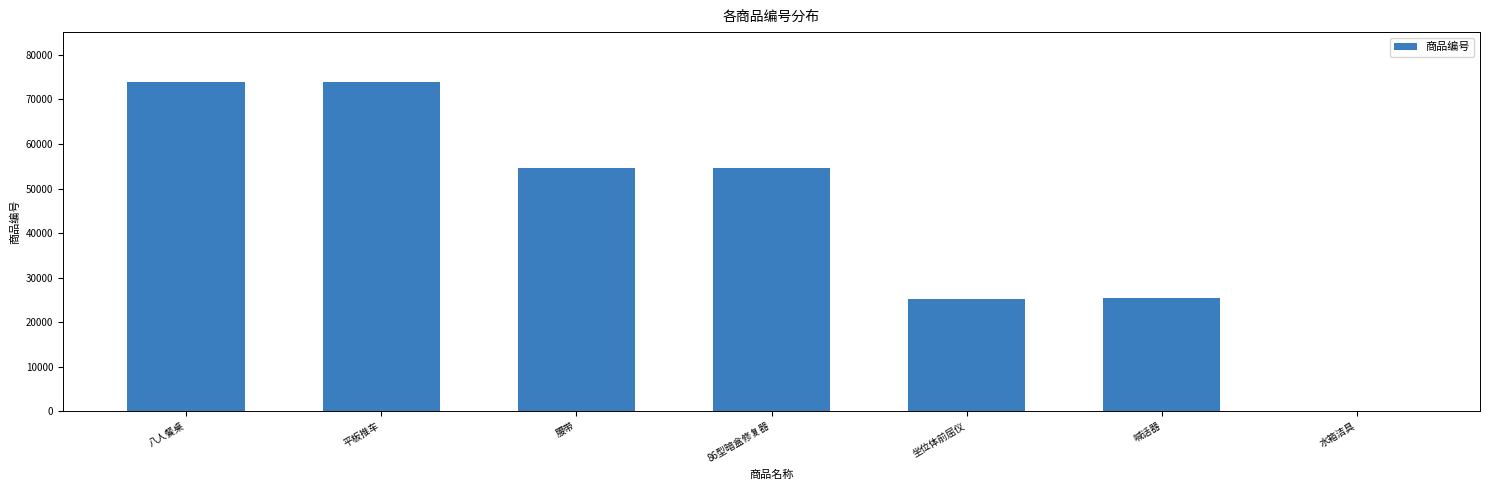

Are the bars horizontal?

No